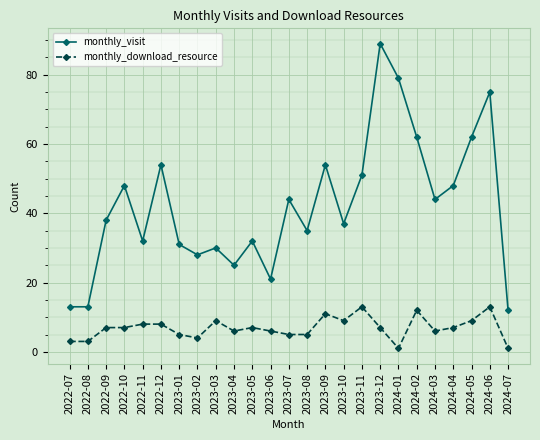

At which category does monthly_visit reach its first local peak?

2022-10